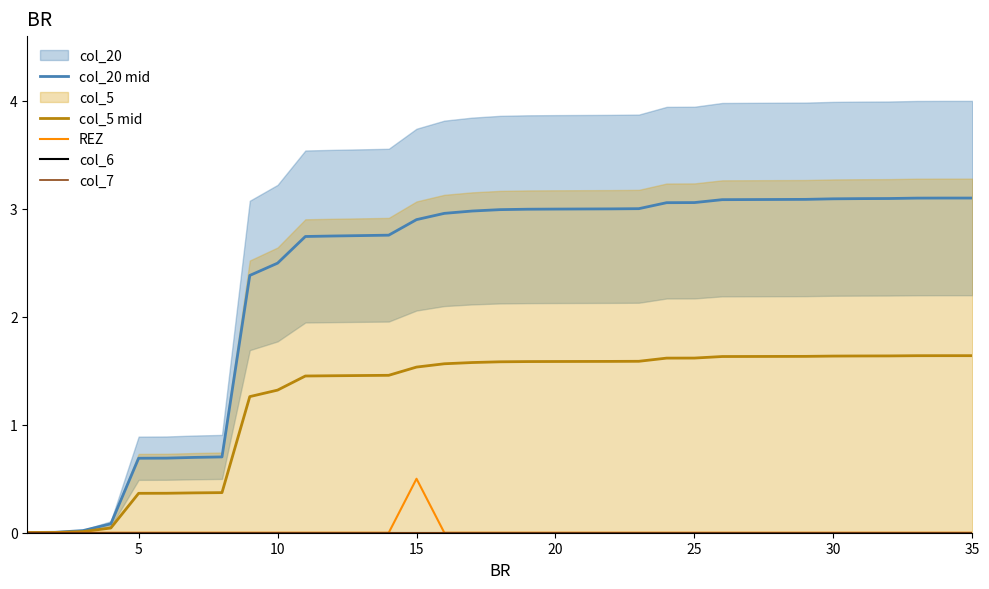

What is the sum of all col_20 mid values?

82.6